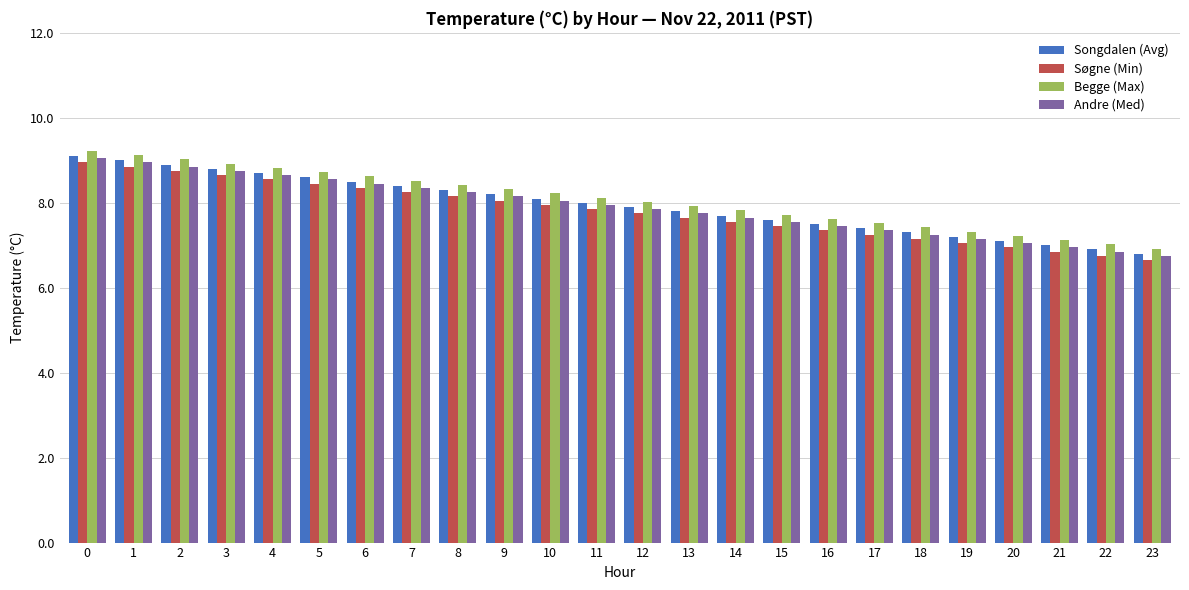

Is the value of Andre (Med) at 22 greater than the value of Songdalen (Avg) at 10?

No